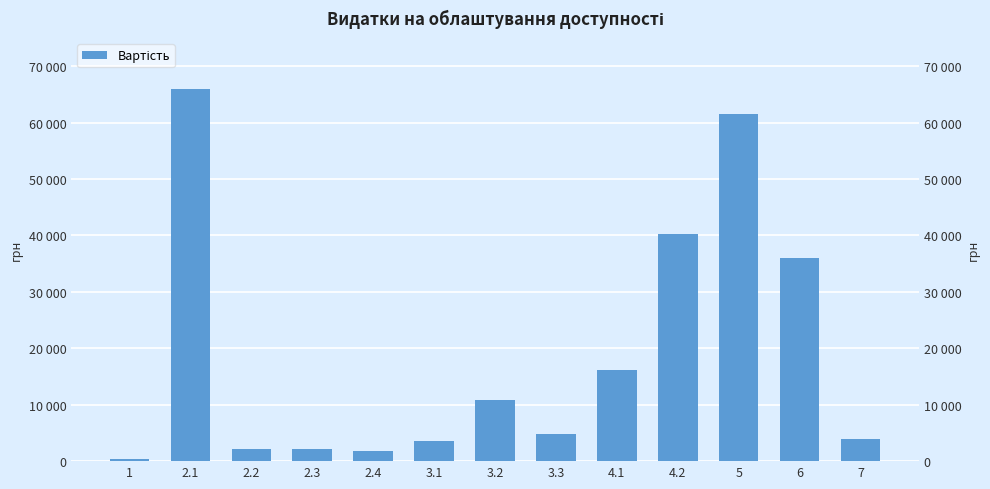

Read the value at 7, to the nearest 100.

4000